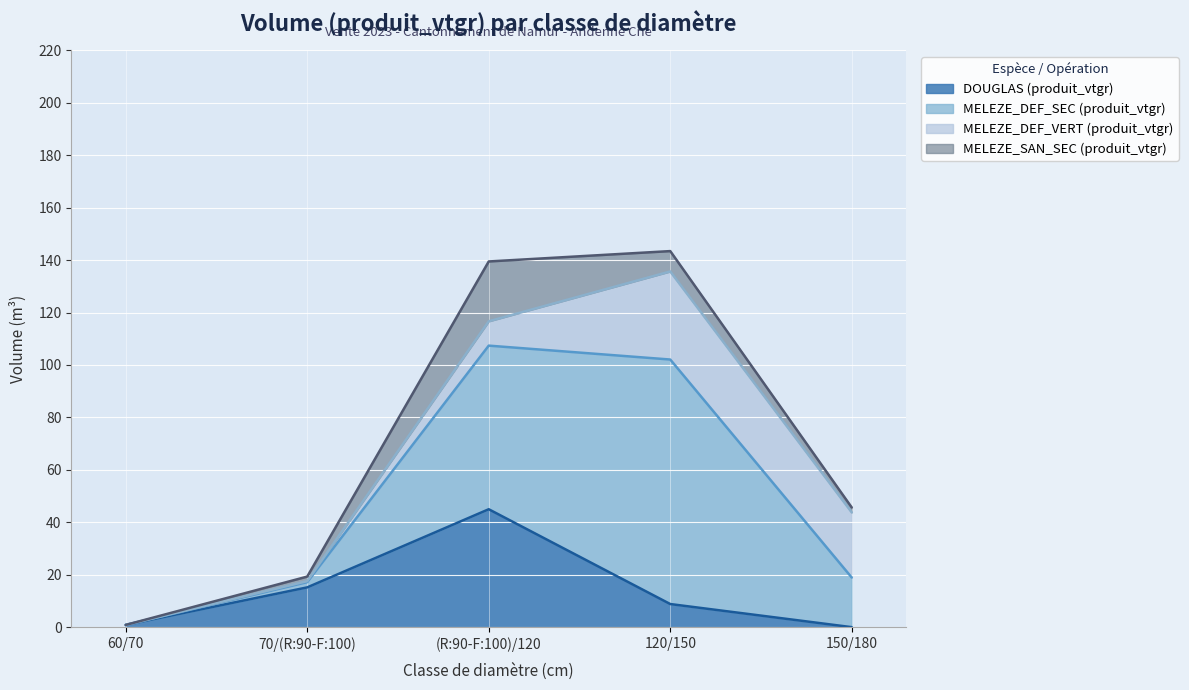

In DOUGLAS (produit_vtgr), how many points are higher than both neighbors (excluding endpoints)?

1